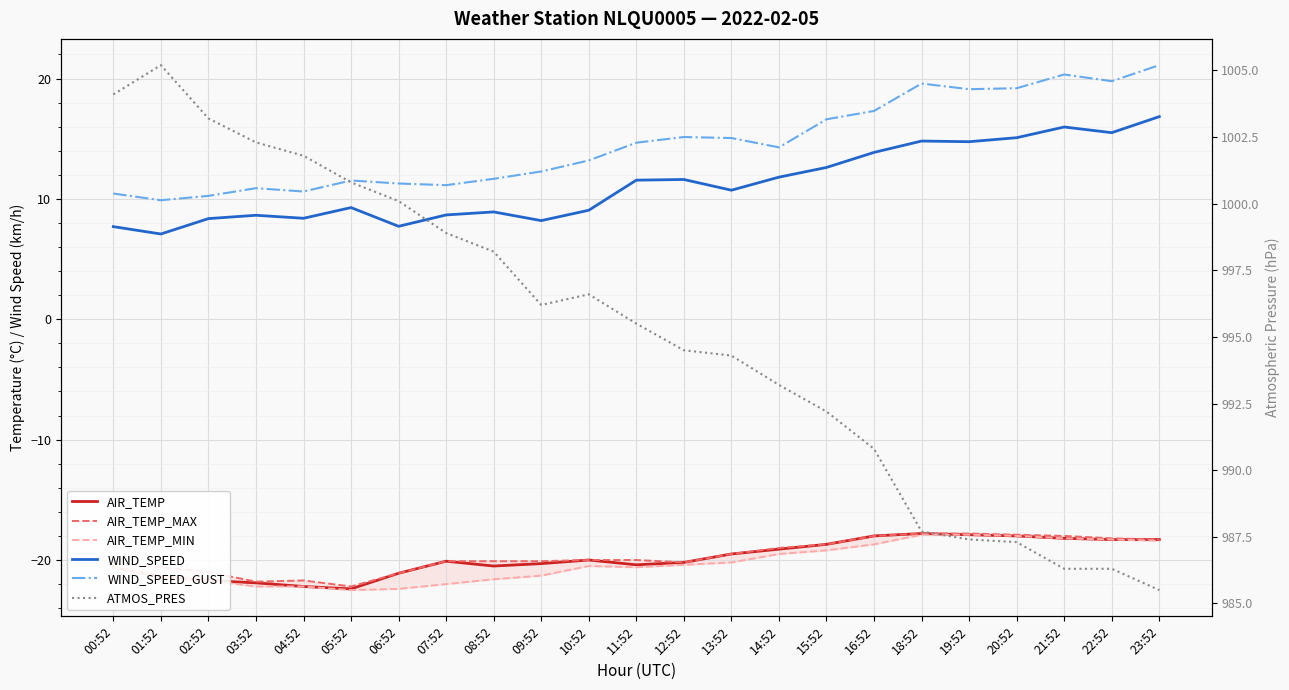

What is the label of the 2nd point from the right?

22:52